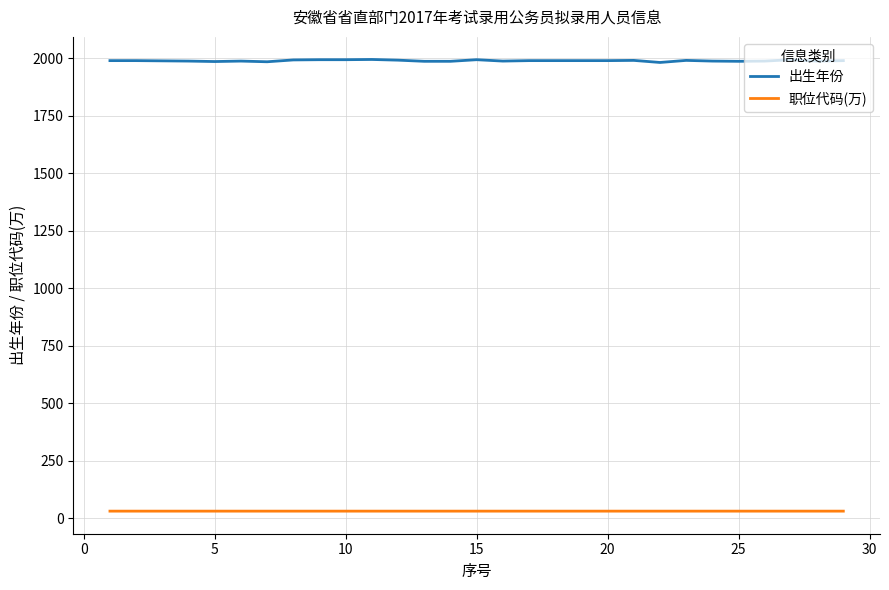

List the series in order of their peak value, lowest first.

职位代码(万), 出生年份